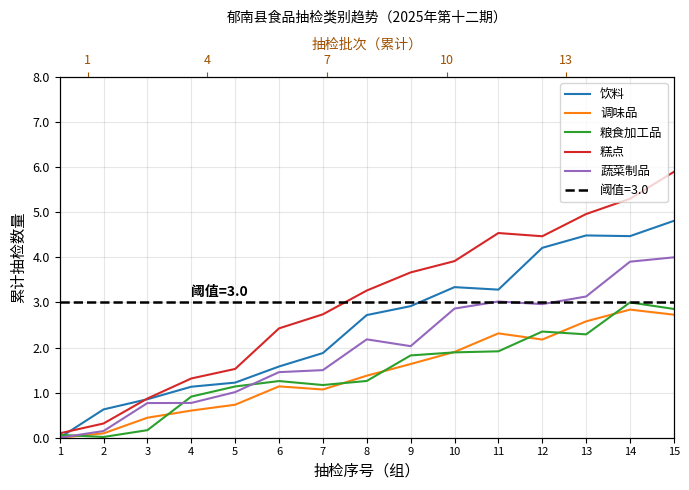

Where is the first local minimum for 饮料?

11